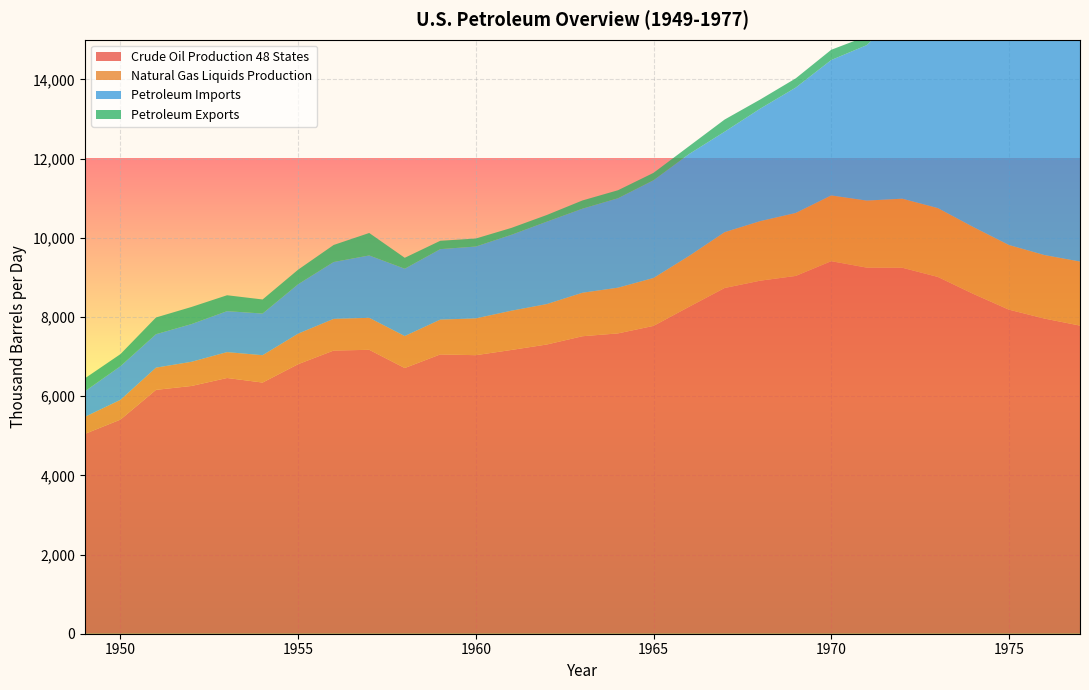

Reading right to left, extract all data points from this chart.

Crude Oil Production 48 States: 7781.0	7958.4	8183.4	8580.8	9009.8	9241.7	9245.0	9407.8	9035.1	8914.9	8730.5	8255.9	7773.7	7584.1	7512.3	7303.9	7165.6	7033.8	7053.2	6709.6	7169.6	7151.0	6806.7	6342.4	6457.8	6256.4	6158.1	5407.1	5046.4
Natural Gas Liquids Production: 1617.7	1603.9	1632.8	1687.9	1738.1	1743.8	1692.6	1660.0	1589.7	1503.6	1409.5	1283.9	1209.7	1154.3	1098.3	1021.1	990.9	929.4	878.8	807.5	808.2	799.8	770.9	690.8	653.6	610.7	561.0	498.5	430.4
Petroleum Imports: 8807.2	7312.6	6055.7	6112.2	6256.1	4741.3	3925.7	3419.3	3165.9	2839.8	2537.0	2573.0	2467.9	2258.8	2122.5	2081.6	1916.9	1814.5	1779.7	1700.2	1574.2	1436.0	1248.1	1051.9	1034.2	952.2	844.4	850.0	645.4
Petroleum Exports: 242.7	222.9	209.4	220.5	231.3	222.4	224.2	258.8	232.6	231.0	307.0	198.4	187.1	201.9	208.0	168.2	174.1	201.9	211.1	275.7	567.6	430.0	367.6	355.4	401.6	432.2	422.1	304.9	327.1